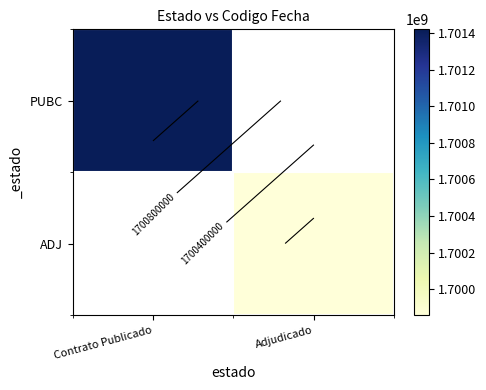

List the labels in order of PUBC value, largest first.

Contrato Publicado, Adjudicado